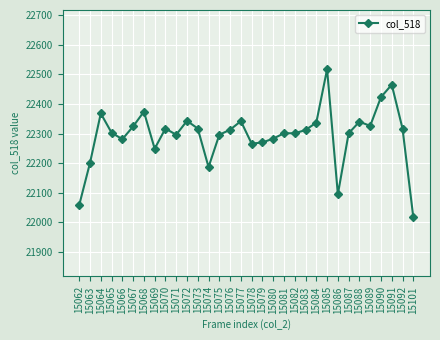

Which label corresponds to the smallest value in the chart?

15101